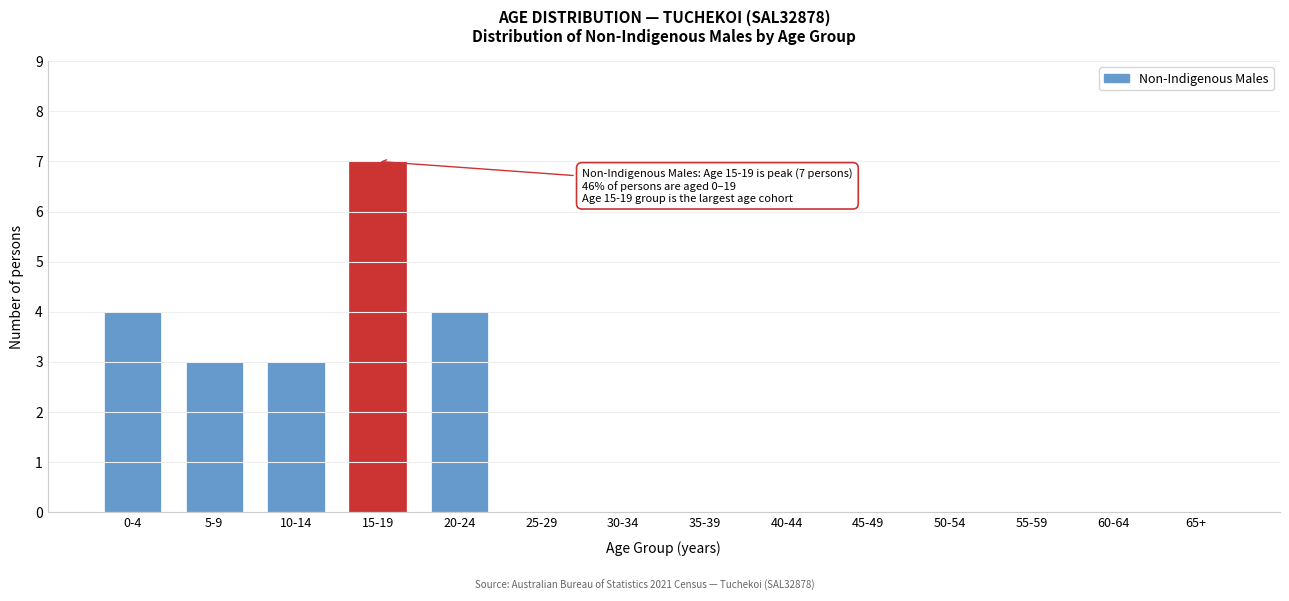

Reading left to right, what are all the values shown in this chart?

0-4=4	5-9=3	10-14=3	15-19=7	20-24=4	25-29=0	30-34=0	35-39=0	40-44=0	45-49=0	50-54=0	55-59=0	60-64=0	65+=0